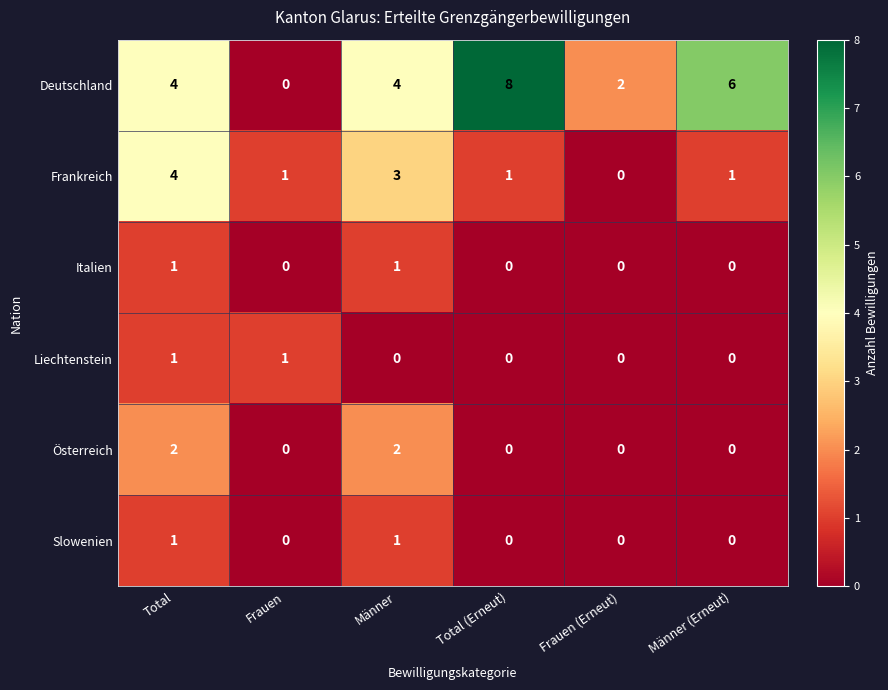

The value of Frankreich at Total (Erneut) is 1. True or false?

True